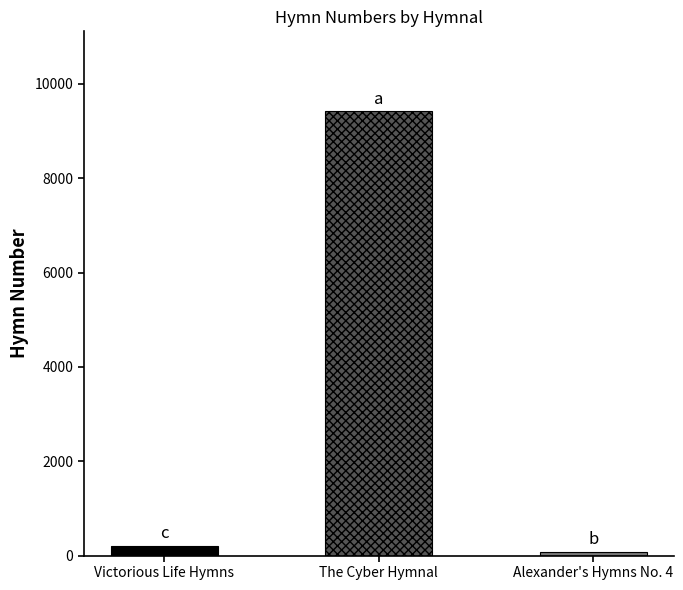

At which category does the chart reach its peak across all series?

The Cyber Hymnal